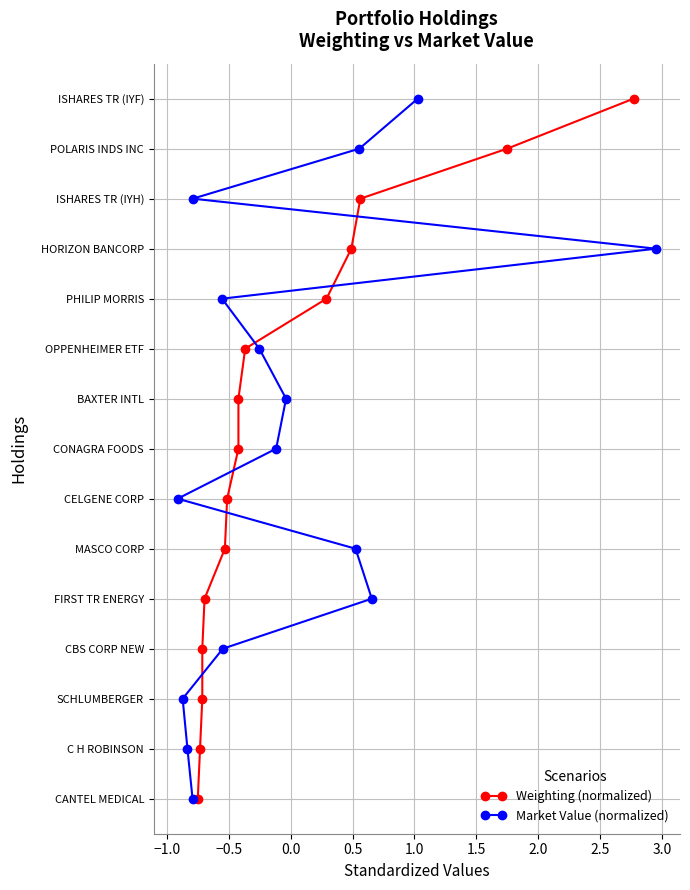

Which series has the widest spread of values?

Weighting (normalized)